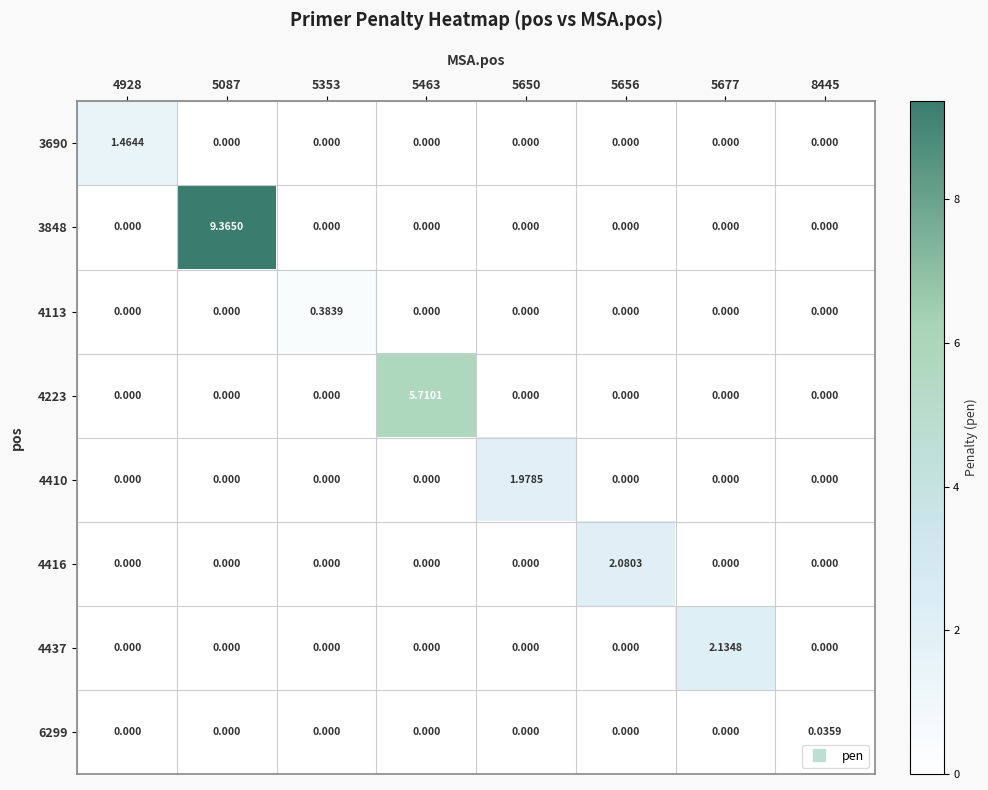

Which series has the largest range (max minus min)?

3848